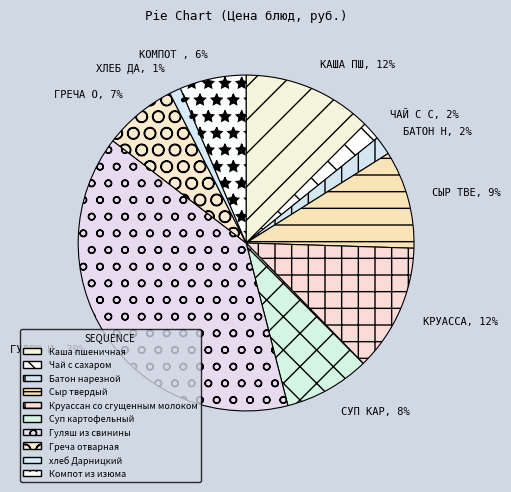

Is it true that Суп картофельный is 21% of the pie?

False